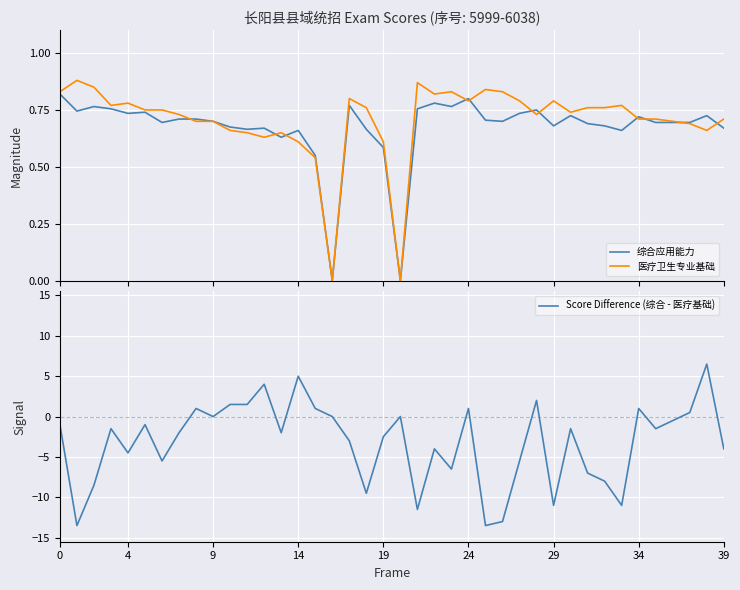

The value of 医疗卫生专业基础 at 23 is 0.8. True or false?

True